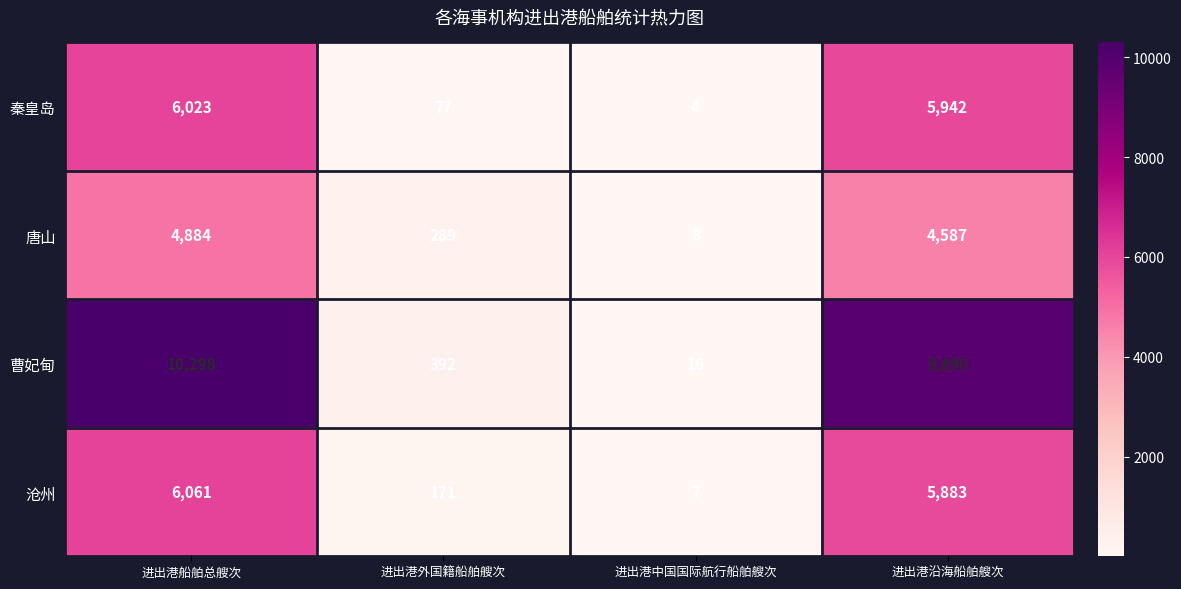

Reading right to left, transcribe all the data shown in this chart.

秦皇岛: 5942	4	77	6023
唐山: 4587	8	289	4884
曹妃甸: 9890	16	392	10298
沧州: 5883	7	171	6061